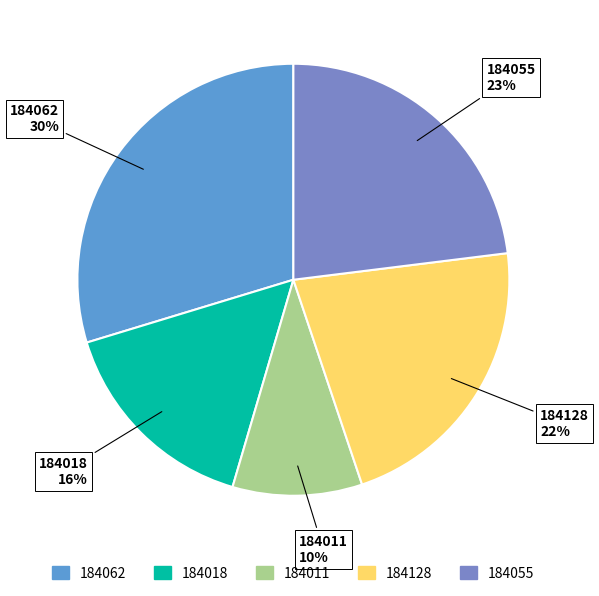

To the nearest percent, what percentage of the pie is 184055?

23%